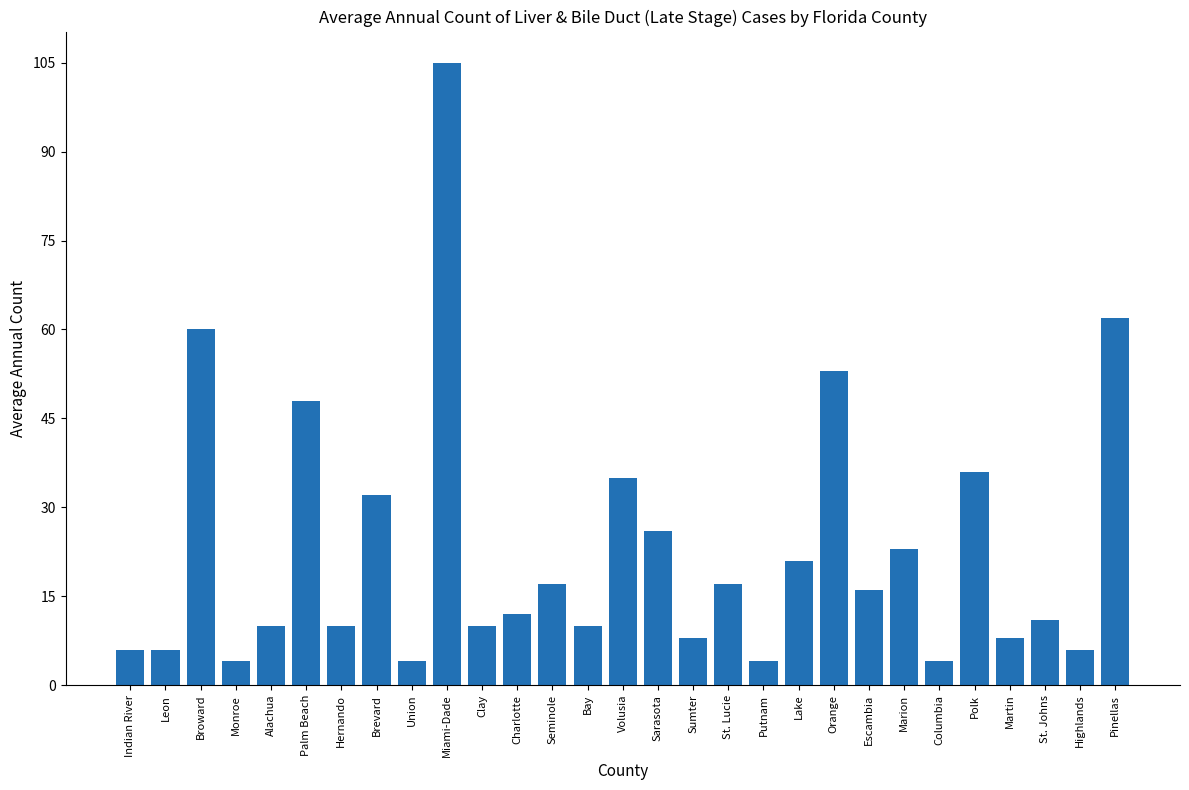

What is the average value?

23